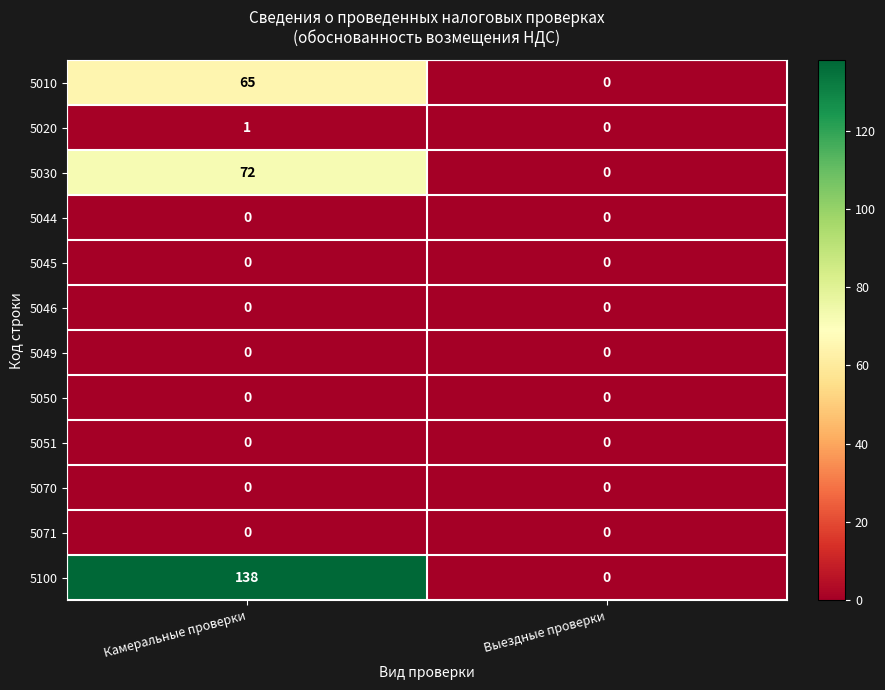

What is the difference between the highest and lowest values at Камеральные проверки?

138